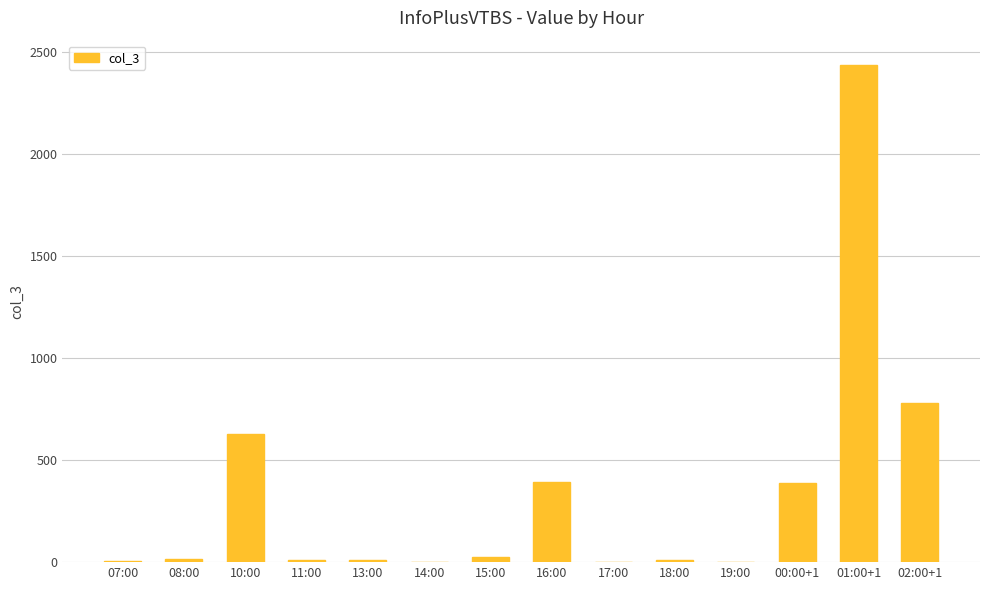

True or false: the data shows 627 at 10:00.

True